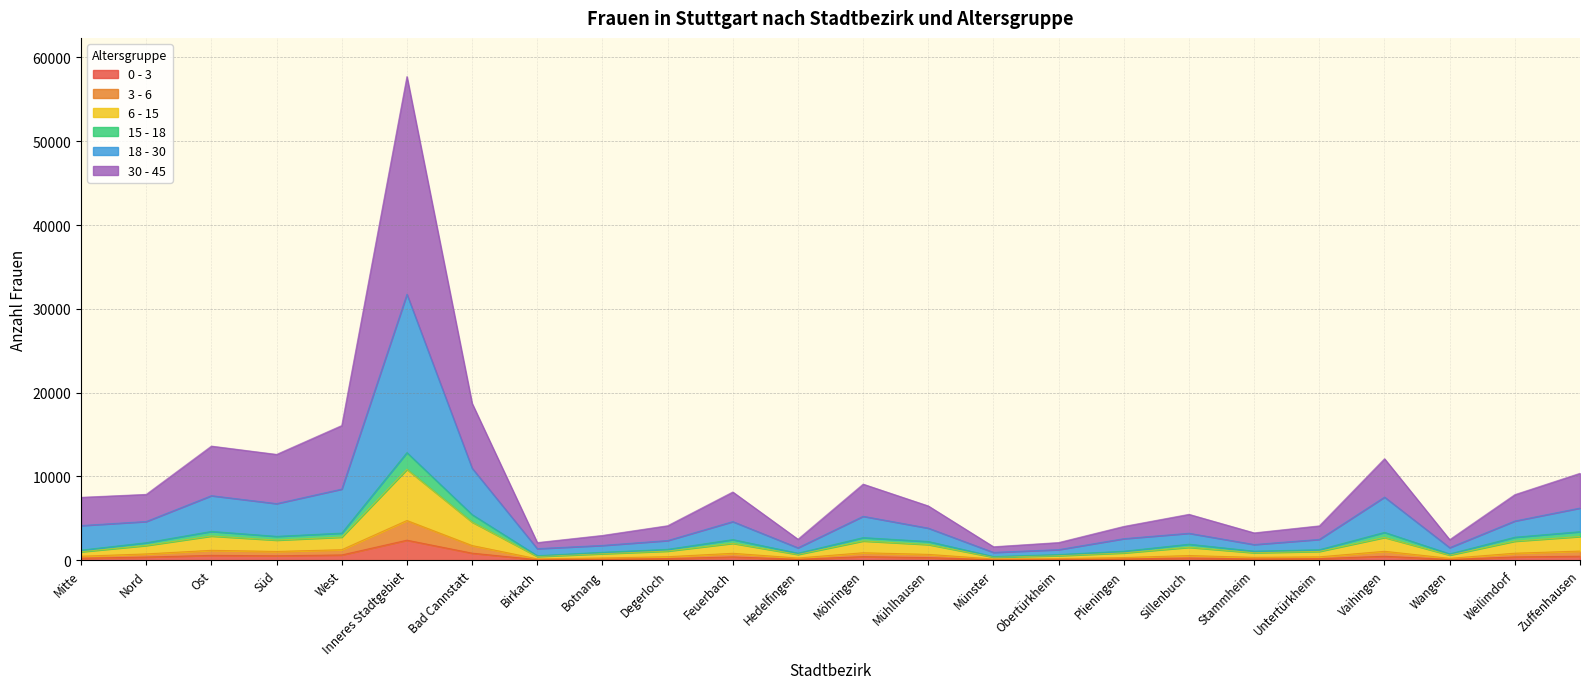

At which category is the sum across all series the highest?

Inneres Stadtgebiet